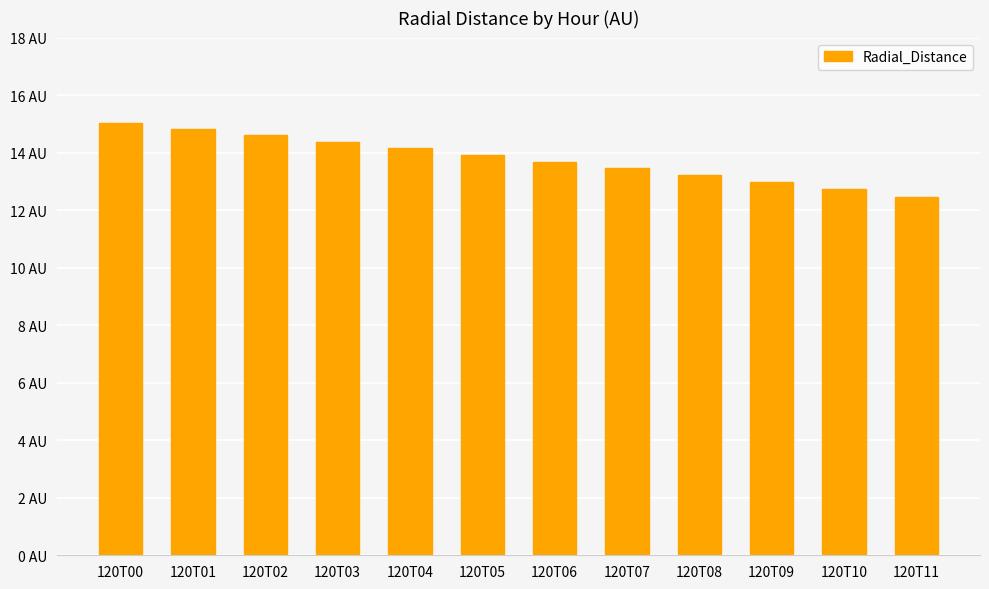

Are the bars horizontal?

No